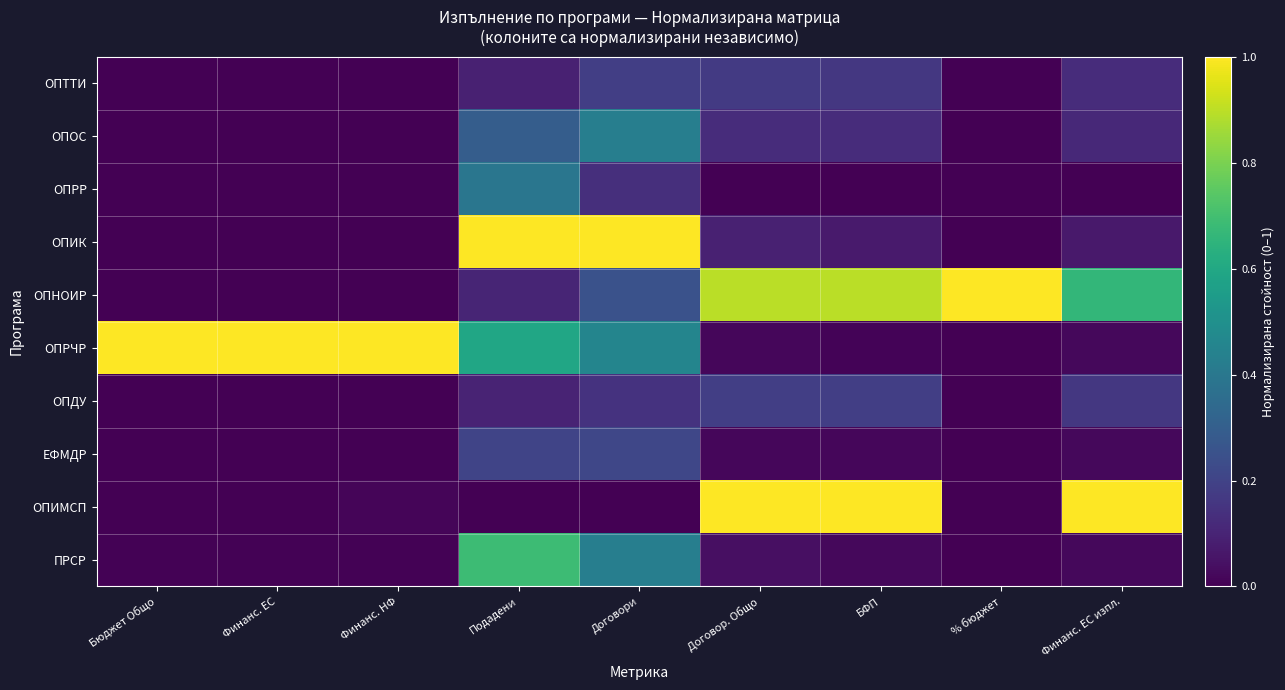

Which has a higher value, БФП or Договори?

Договори